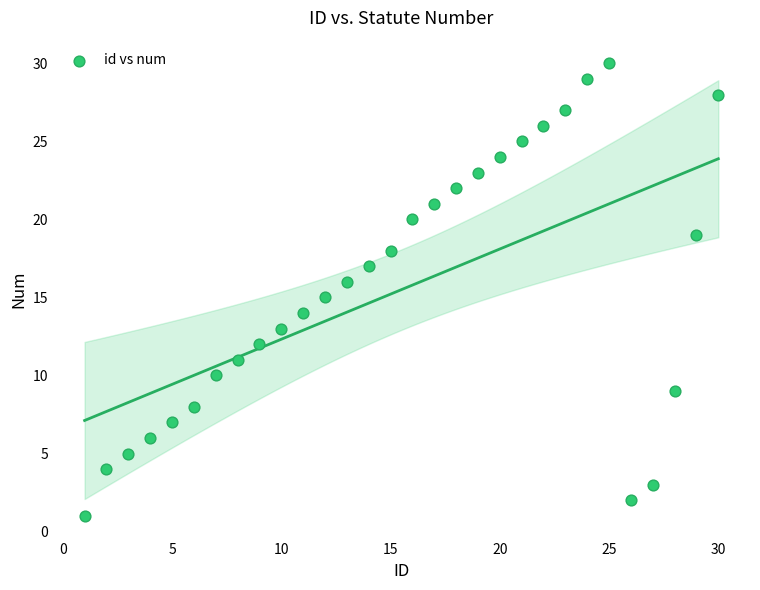

What is the range of X values (max minus min)?

29